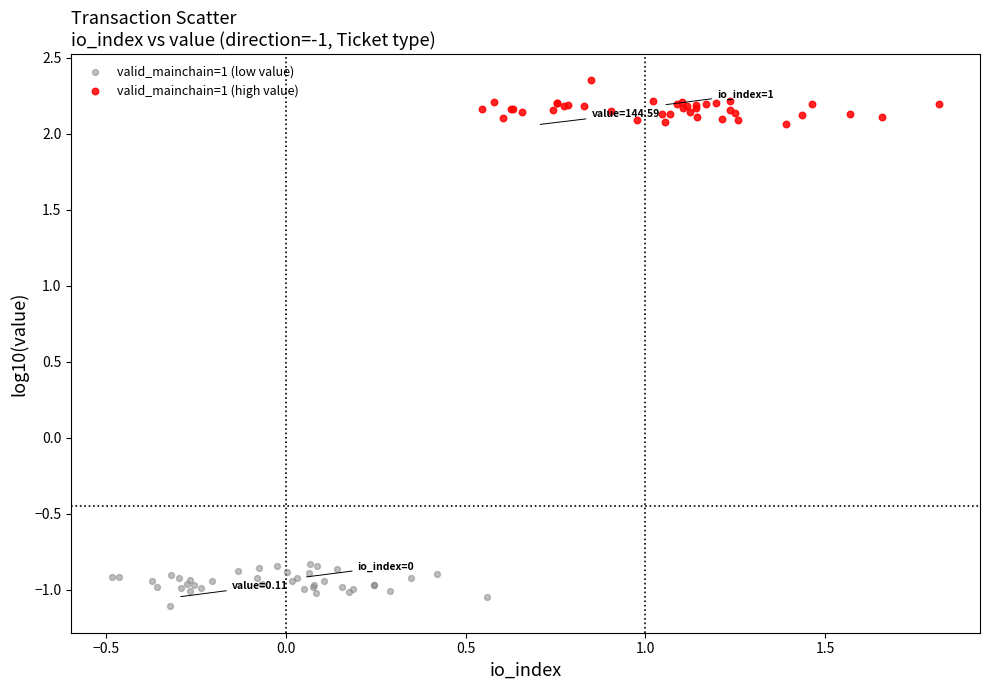

Which series contains the lowest Y value?

valid_mainchain=1 (low value)